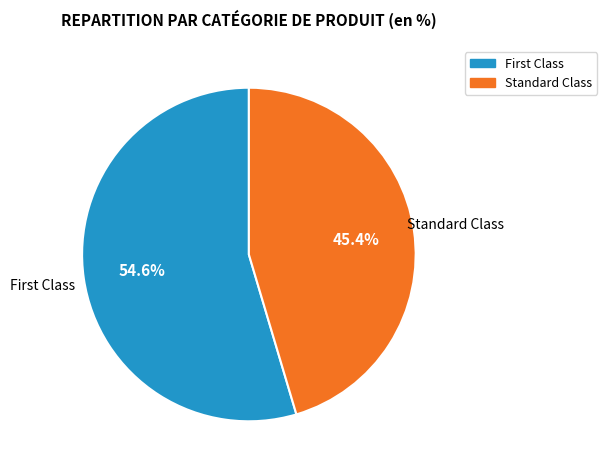

How many slices are in this pie chart?

2